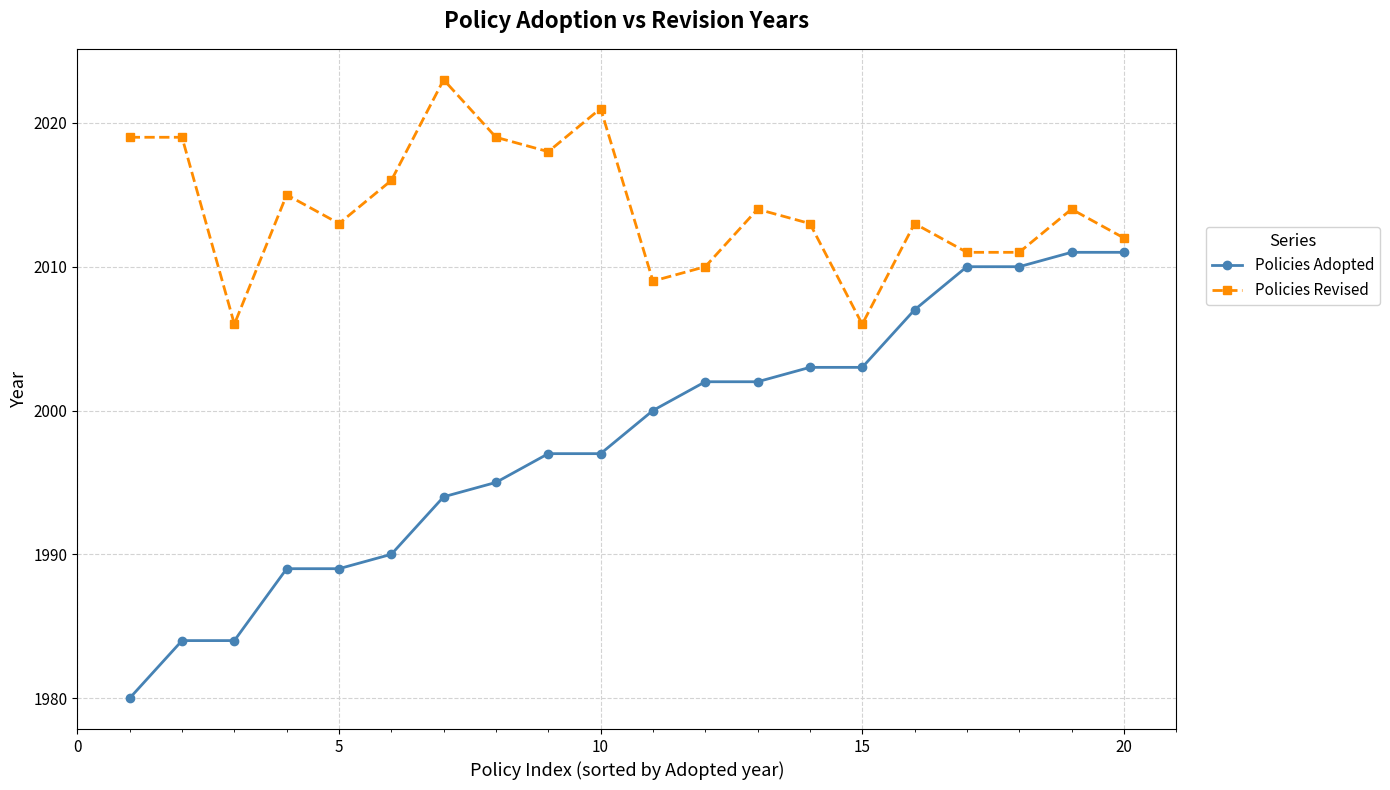

What is the difference between the second highest and minimum values in the Policies Revised series?

15